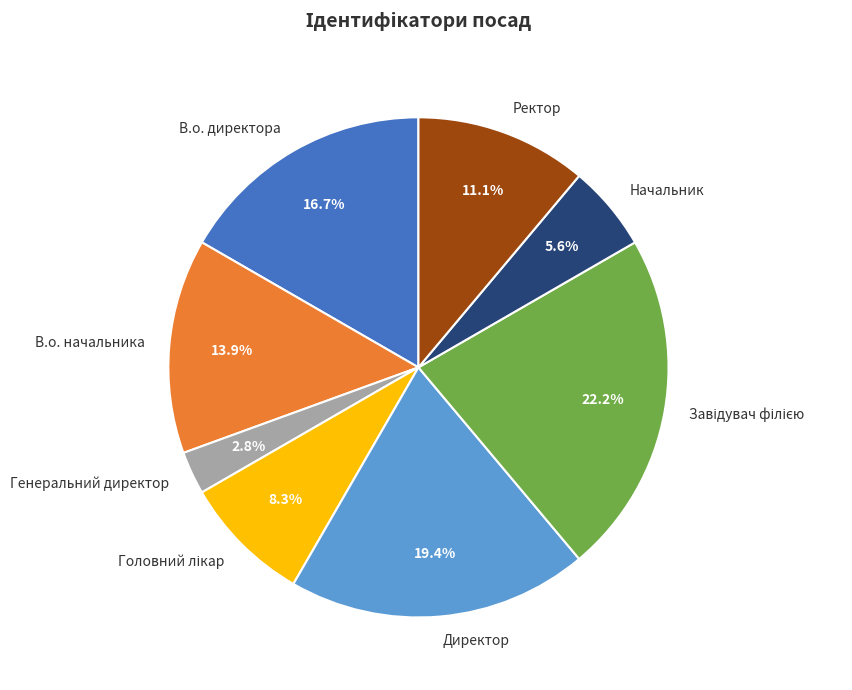

To the nearest percent, what portion does Начальник represent?

6%